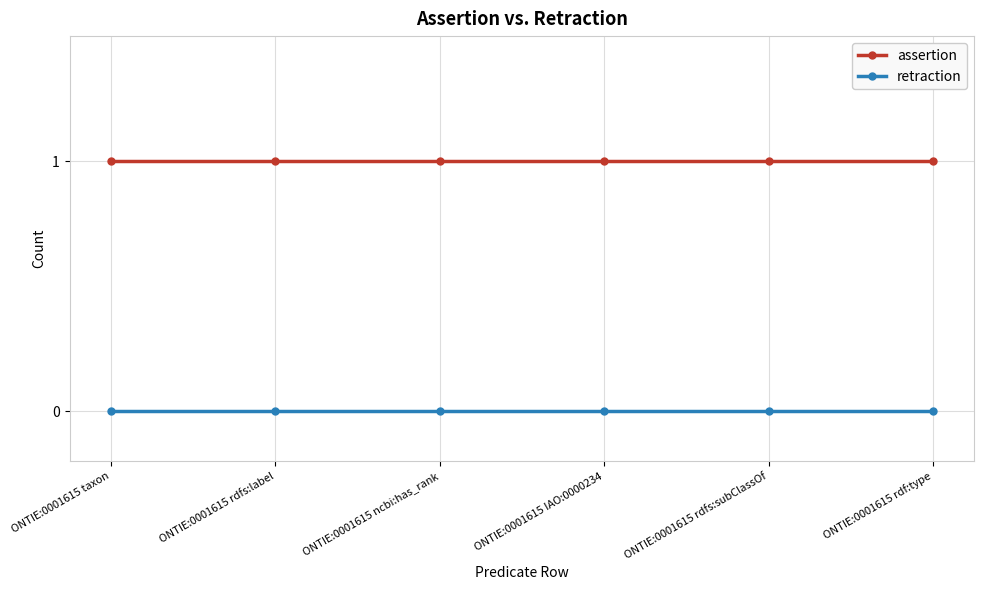

What is the total value across all series at ONTIE:0001615 rdfs:subClassOf?

1